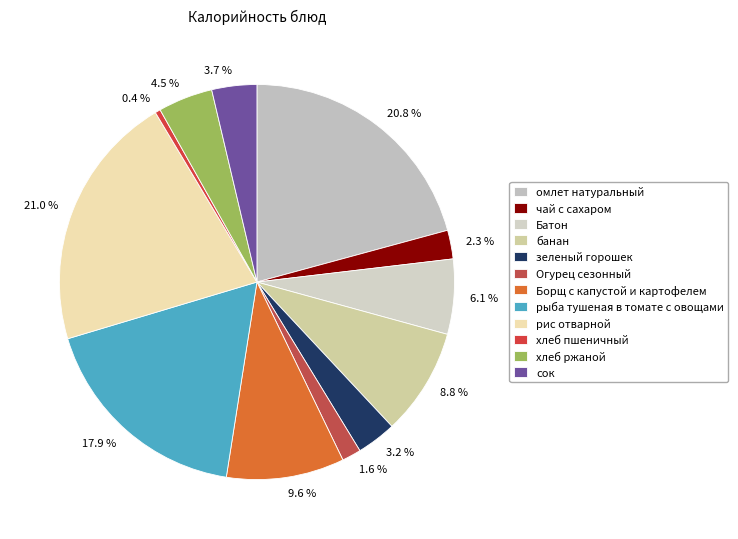

Count the number of slices in the pie.

12